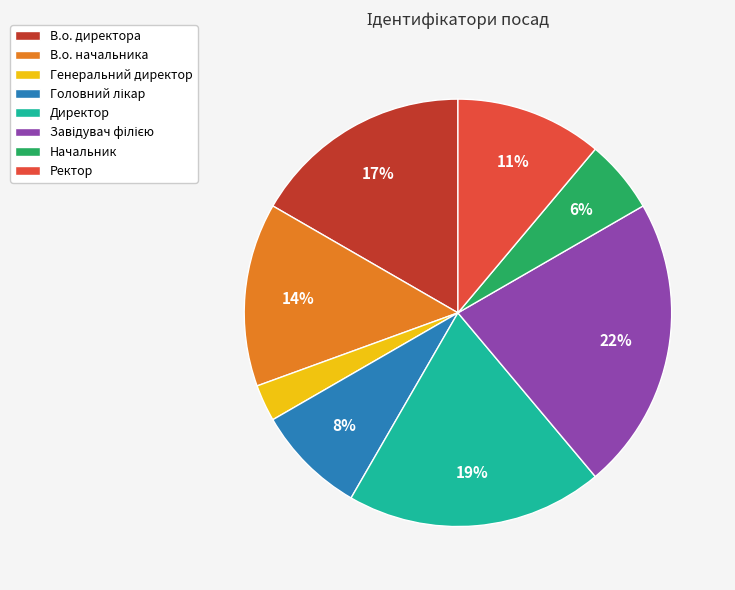

To the nearest percent, what portion does Ректор represent?

11%